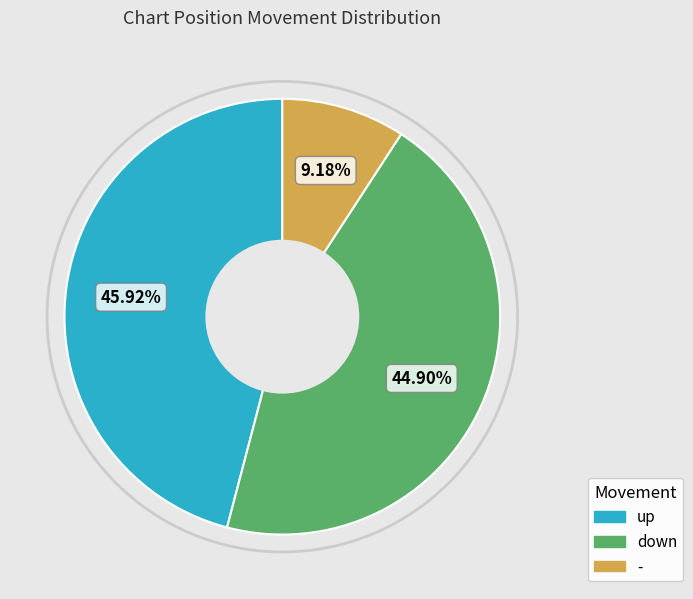

Which category has the biggest portion of the pie?

up